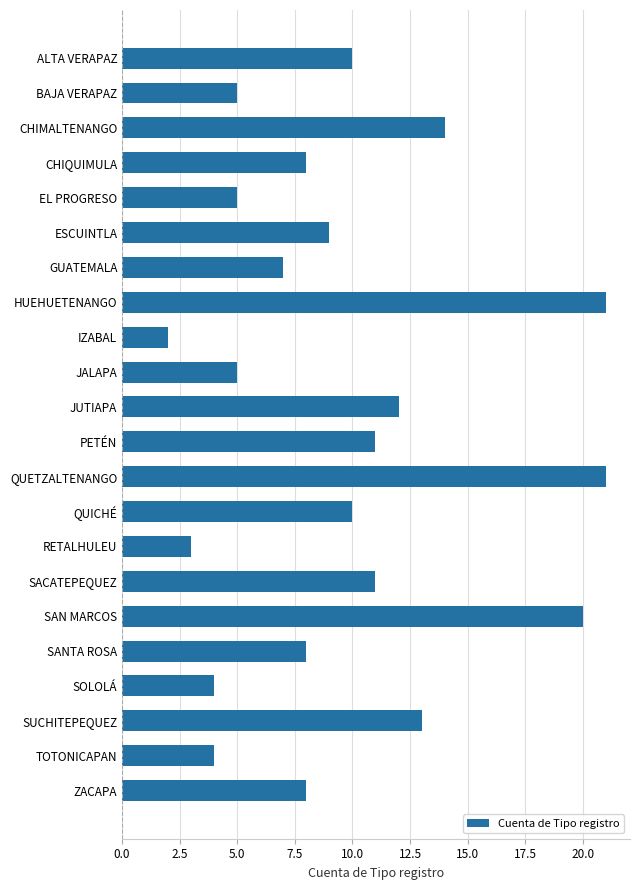

Read the value at ZACAPA.

8